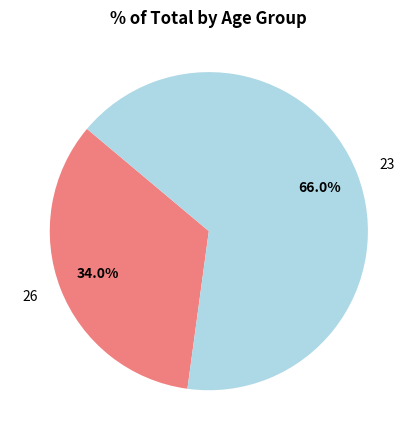

True or false: 23 accounts for 66% of the total.

True